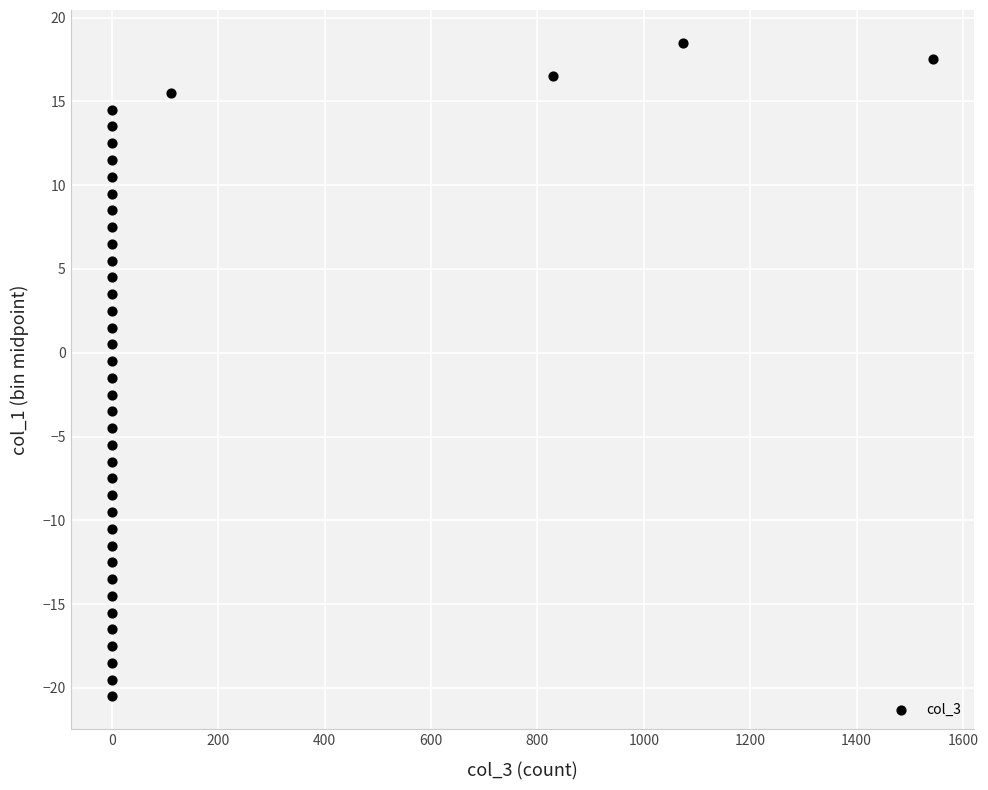

What is the range of X values (max minus min)?

1543.0